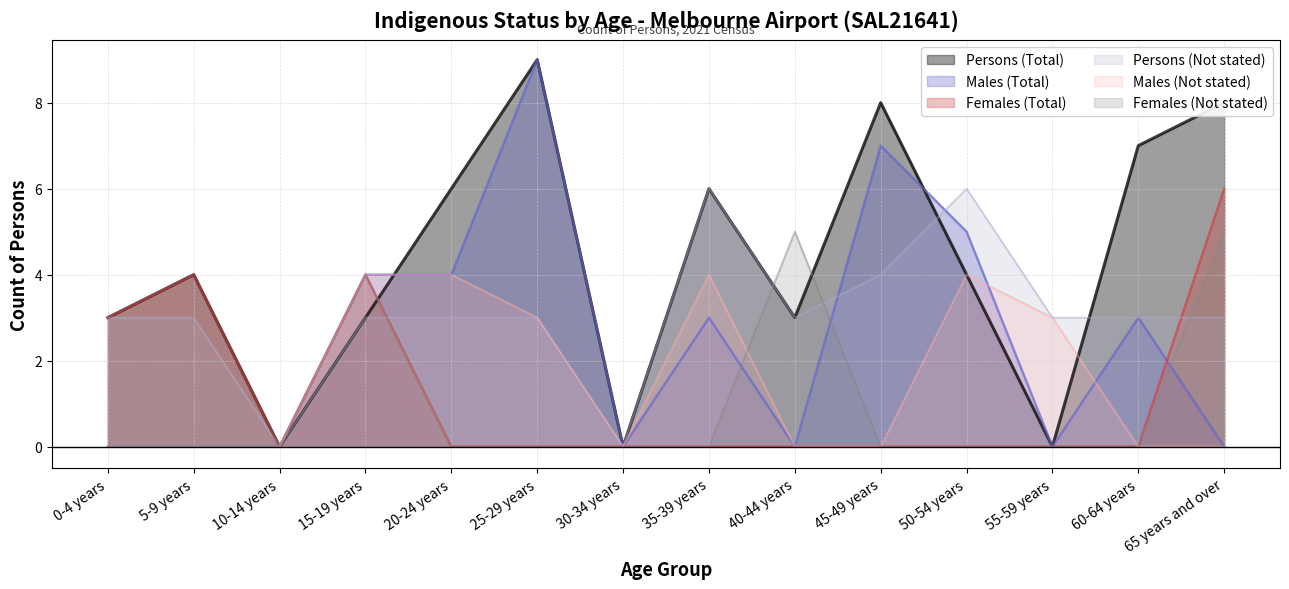

Reading left to right, what are all the values shown in this chart?

Persons (Total): 0-4 years=3	5-9 years=4	10-14 years=0	15-19 years=3	20-24 years=6	25-29 years=9	30-34 years=0	35-39 years=6	40-44 years=3	45-49 years=8	50-54 years=4	55-59 years=0	60-64 years=7	65 years and over=8
Males (Total): 0-4 years=0	5-9 years=0	10-14 years=0	15-19 years=4	20-24 years=4	25-29 years=9	30-34 years=0	35-39 years=3	40-44 years=0	45-49 years=7	50-54 years=5	55-59 years=0	60-64 years=3	65 years and over=0
Females (Total): 0-4 years=3	5-9 years=4	10-14 years=0	15-19 years=4	20-24 years=0	25-29 years=0	30-34 years=0	35-39 years=0	40-44 years=0	45-49 years=0	50-54 years=0	55-59 years=0	60-64 years=0	65 years and over=6
Persons (Not stated): 0-4 years=3	5-9 years=3	10-14 years=0	15-19 years=3	20-24 years=3	25-29 years=3	30-34 years=0	35-39 years=6	40-44 years=3	45-49 years=4	50-54 years=6	55-59 years=3	60-64 years=3	65 years and over=3
Males (Not stated): 0-4 years=0	5-9 years=0	10-14 years=0	15-19 years=4	20-24 years=4	25-29 years=3	30-34 years=0	35-39 years=4	40-44 years=0	45-49 years=0	50-54 years=4	55-59 years=3	60-64 years=0	65 years and over=0
Females (Not stated): 0-4 years=0	5-9 years=0	10-14 years=0	15-19 years=4	20-24 years=0	25-29 years=0	30-34 years=0	35-39 years=0	40-44 years=5	45-49 years=0	50-54 years=0	55-59 years=0	60-64 years=0	65 years and over=5